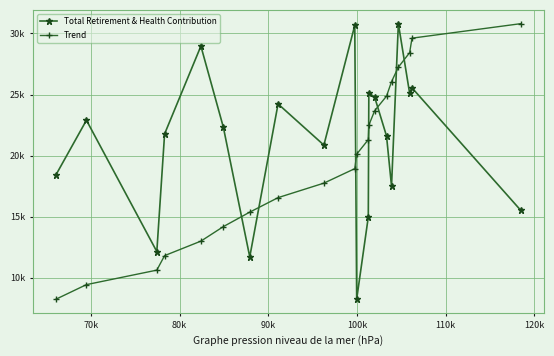

What are all the series names shown in the legend?

Total Retirement & Health Contribution, Trend